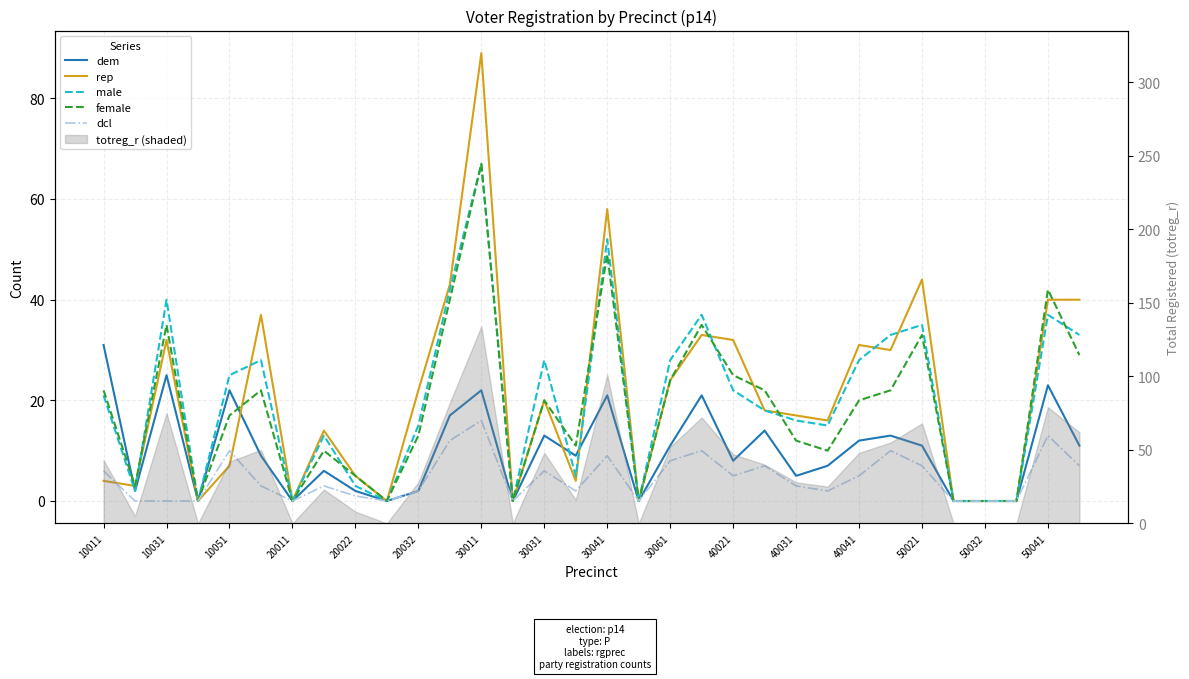

Reading left to right, what are all the values shown in this chart?

dem: 31	2	25	0	22	9	0	6	2	0	2	17	22	0	13	9	21	0	11	21	8	14	5	7	12	13	11	0	0	0	23	11
rep: 4	3	32	0	7	37	0	14	5	0	22	43	89	0	20	4	58	0	24	33	32	18	17	16	31	30	44	0	0	0	40	40
male: 21	2	40	0	25	28	0	13	3	0	15	42	67	0	28	5	52	0	28	37	22	18	16	15	28	33	35	0	0	0	37	33
female: 22	3	35	0	17	22	0	10	5	0	13	40	67	0	20	11	49	0	24	35	25	22	12	10	20	22	33	0	0	0	42	29
dcl: 6	0	0	0	10	3	0	3	1	0	2	12	16	0	6	2	9	0	8	10	5	7	3	2	5	10	7	0	0	0	13	7